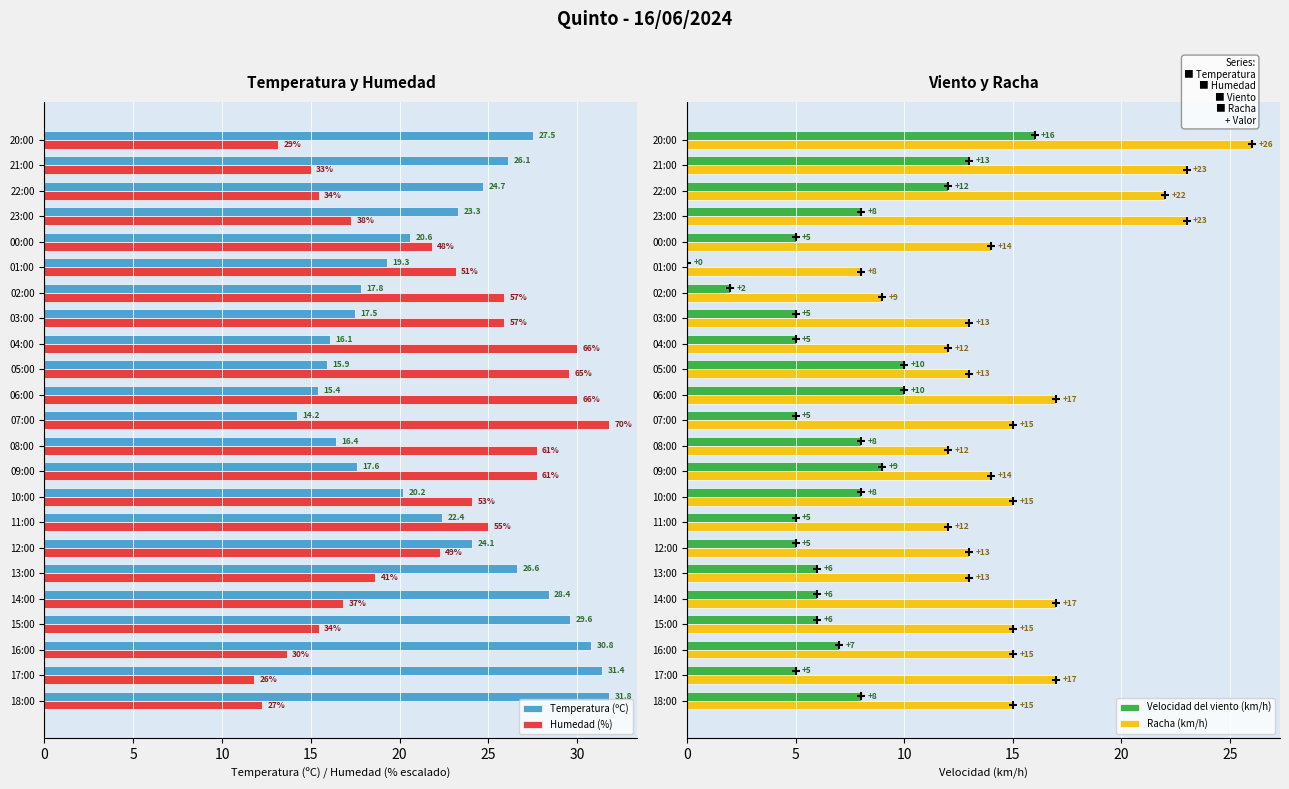

Are the bars grouped side by side (vs. stacked)?

Yes